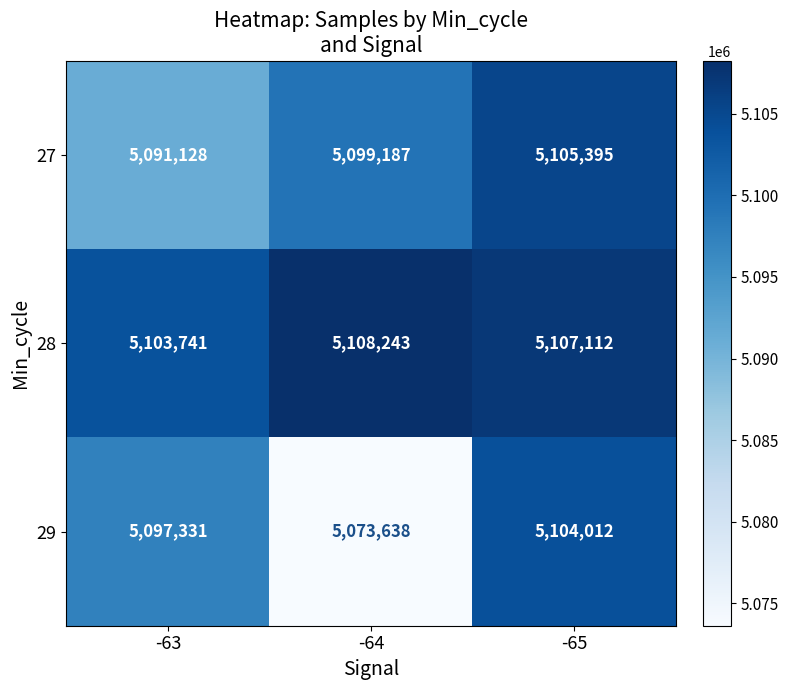

Reading right to left, transcribe all the data shown in this chart.

27: -65=5105395	-64=5099187	-63=5091128
28: -65=5107112	-64=5108243	-63=5103741
29: -65=5104012	-64=5073638	-63=5097331